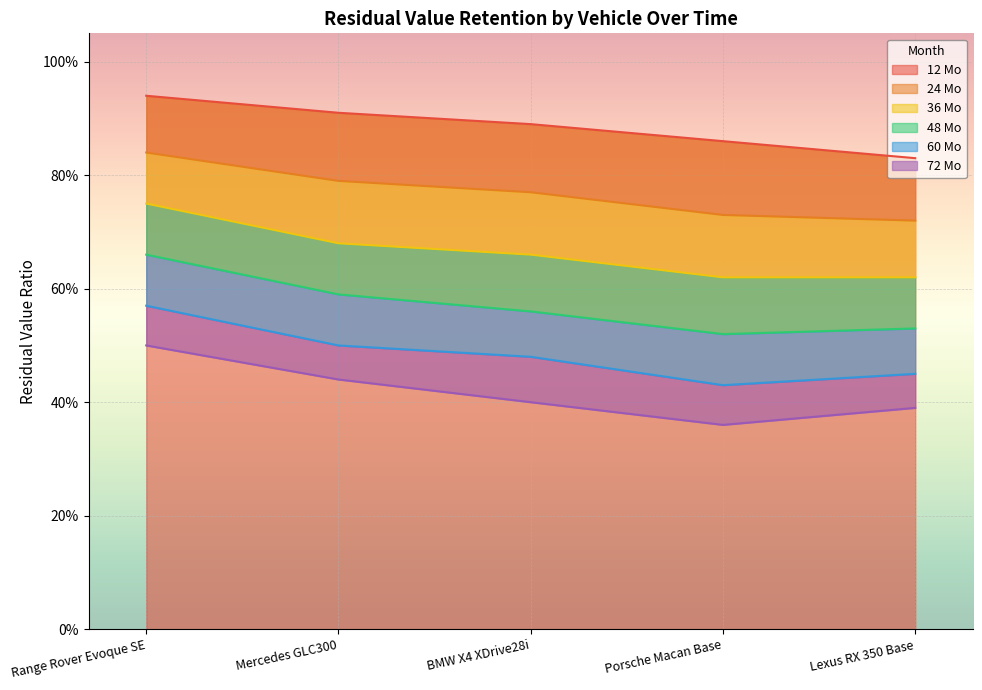

What is the sum of all 24 Mo values?

3.9